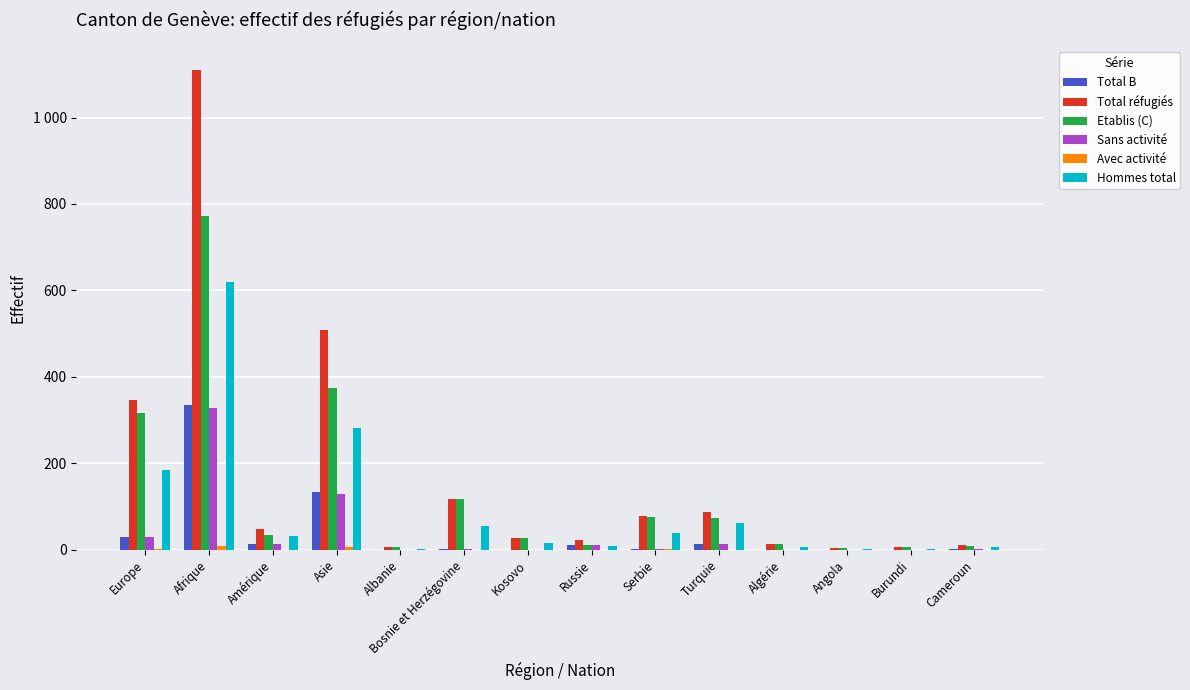

At which label does Avec activité reach its minimum?

Amérique